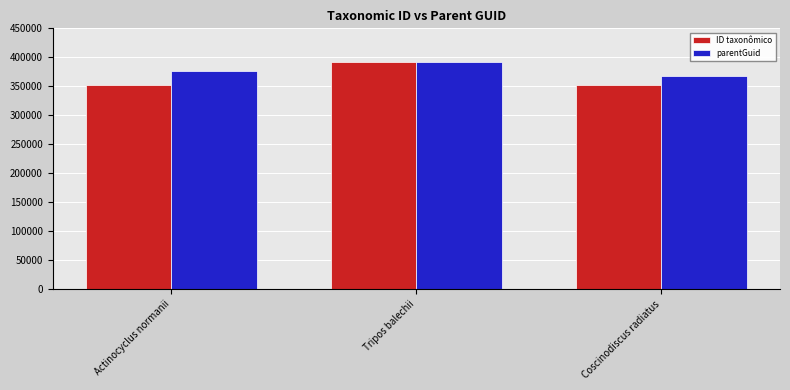

Which series changed the most between Tripos balechii and Coscinodiscus radiatus?

ID taxonômico